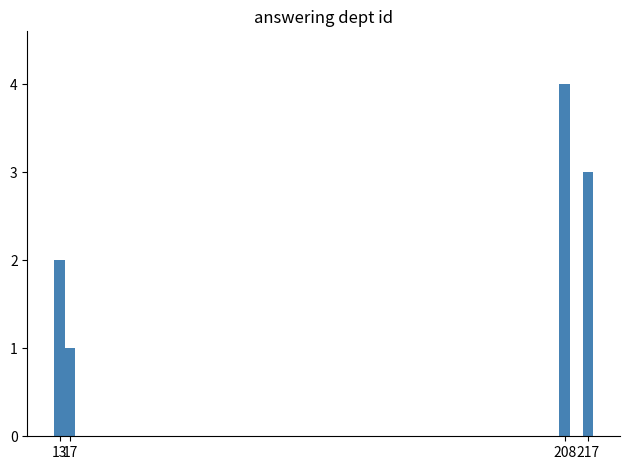

What is the change in value from 17 to 208?

+3